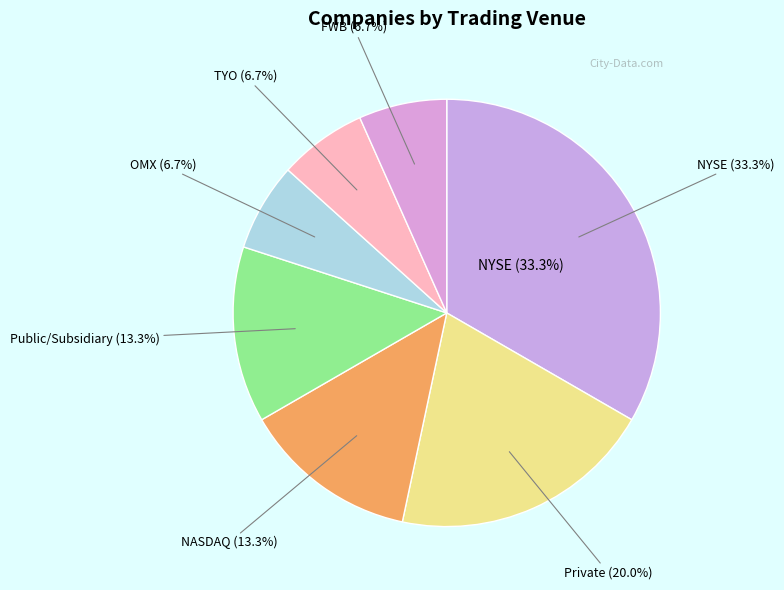

Rank the categories by value from lowest to highest.

OMX, TYO, FWB, NASDAQ, Public/Subsidiary, Private, NYSE